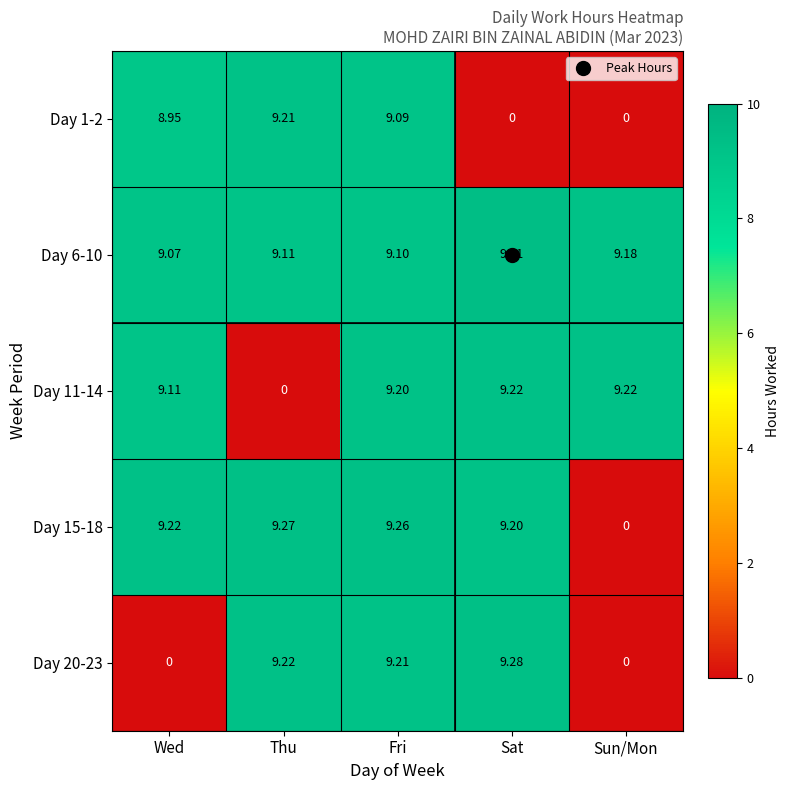

What is the total value across all series at Sat?

37.1